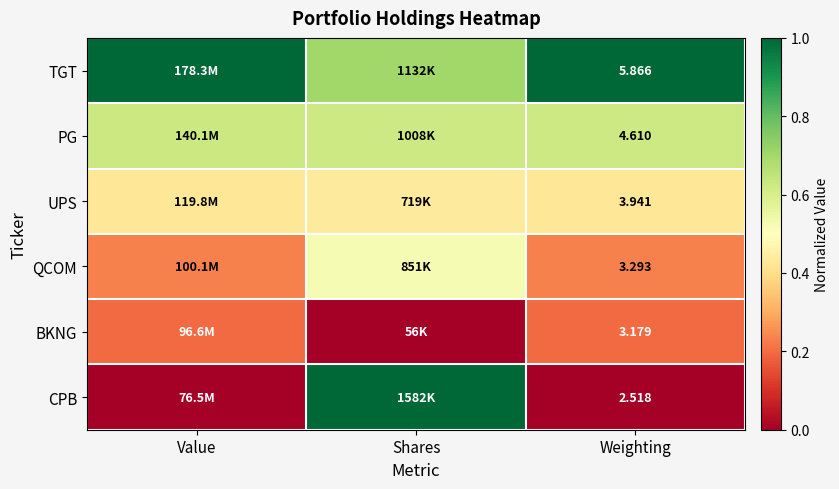

What is the approximate value of PG at Shares?

0.6